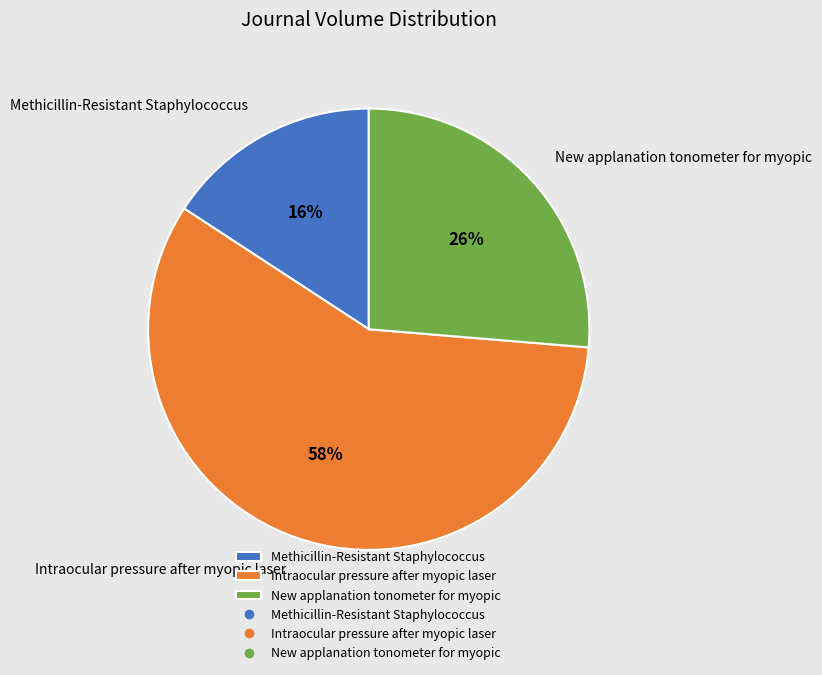

How many segments does this pie chart have?

3